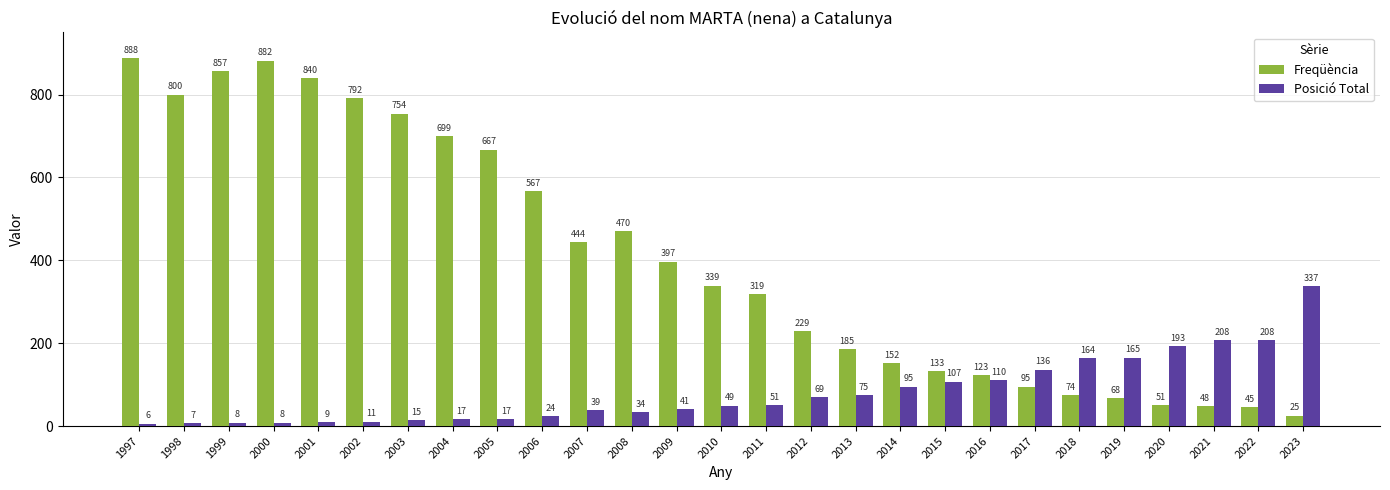

Rank the series at 2012 from lowest to highest value.

Posició Total, Freqüència